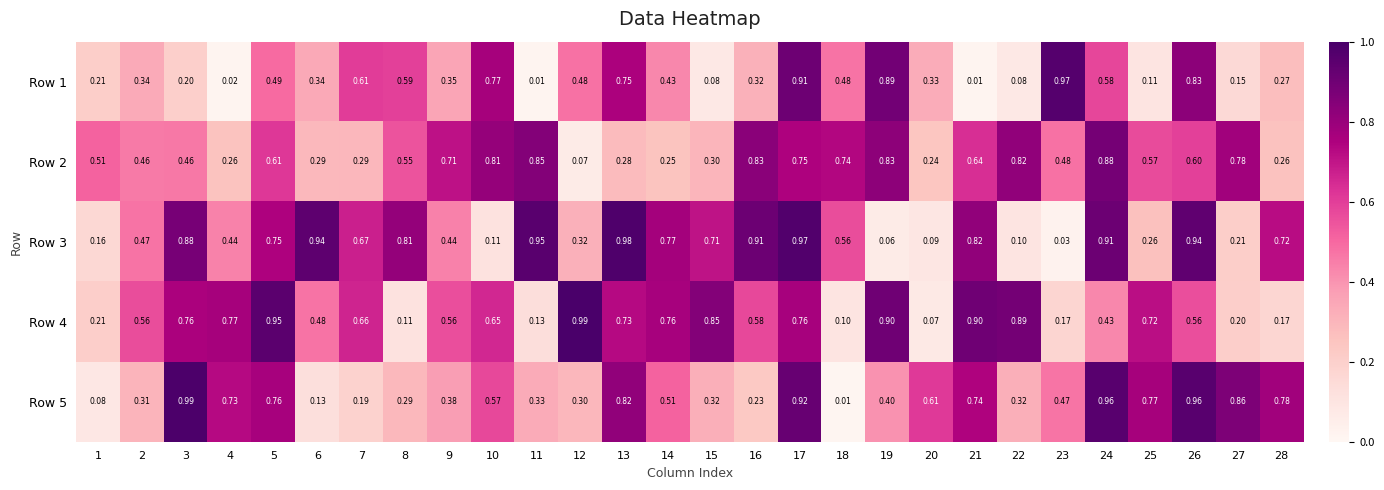

Which series has the largest total across all categories?

Row 3